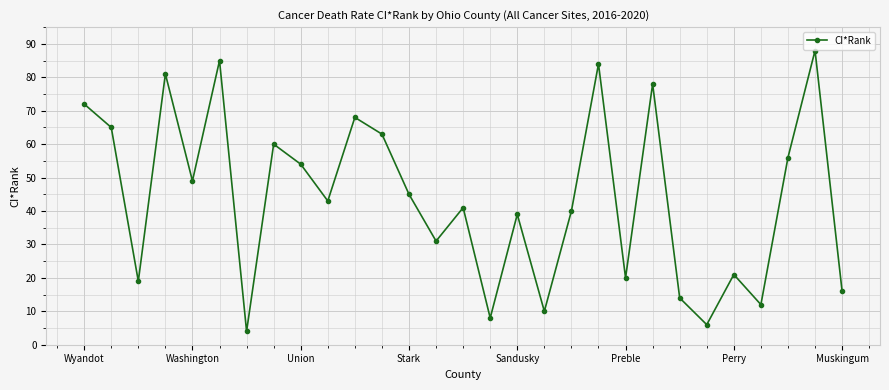

What is the difference between the maximum and minimum values?

84